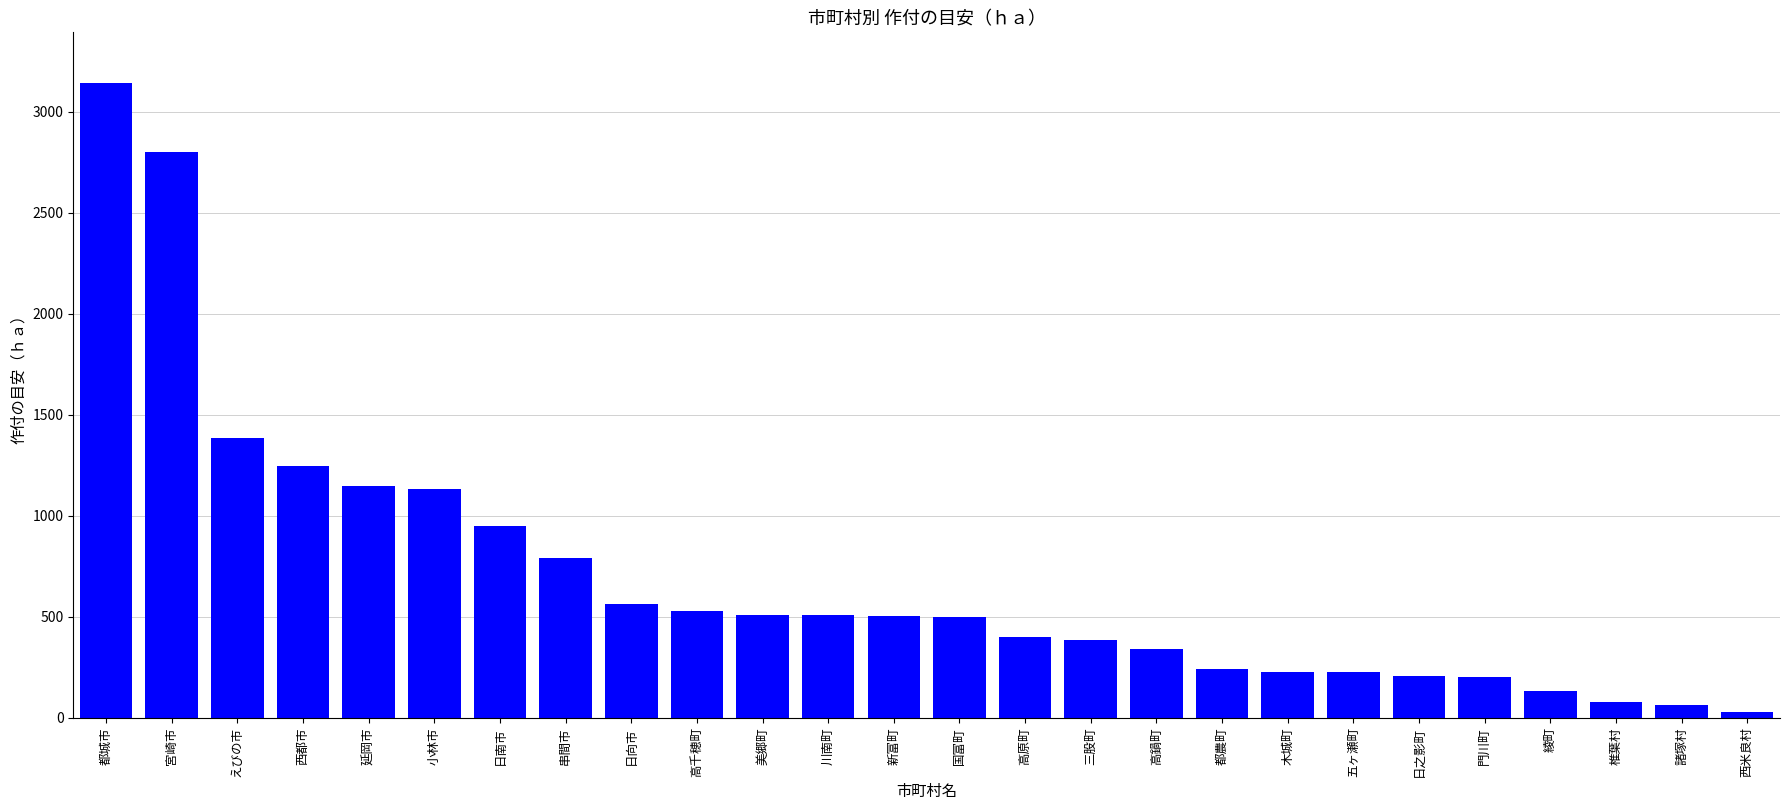

What is the change in value from 都城市 to 五ヶ瀬町?

-2919